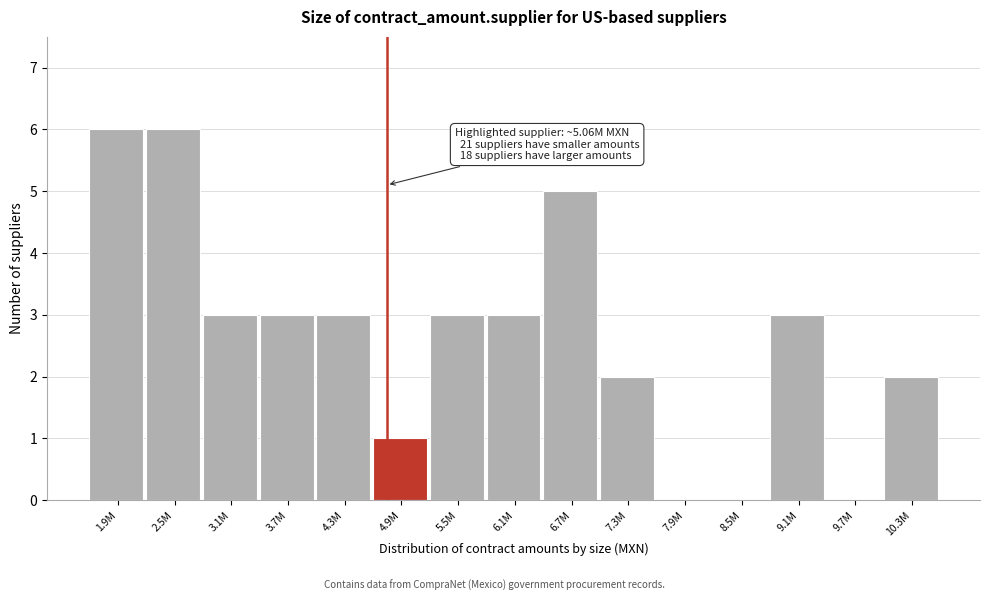

Between 6.1M and 4.9M, which is larger?

6.1M